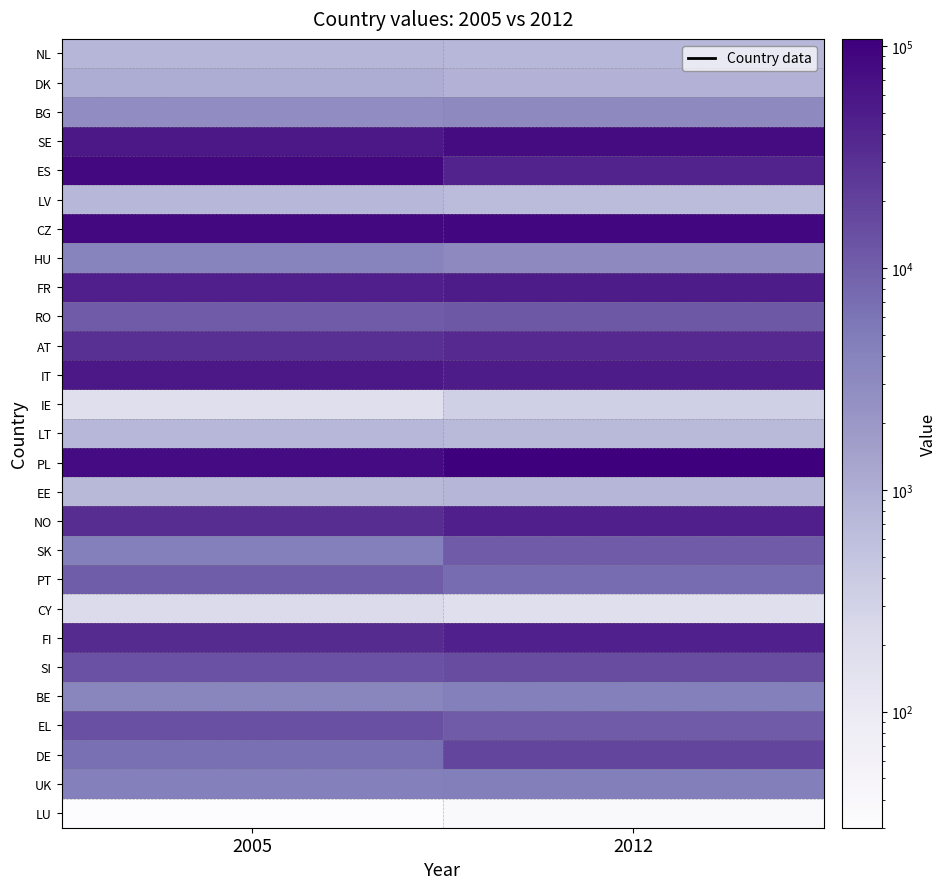

Which series has the largest total across all categories?

PL